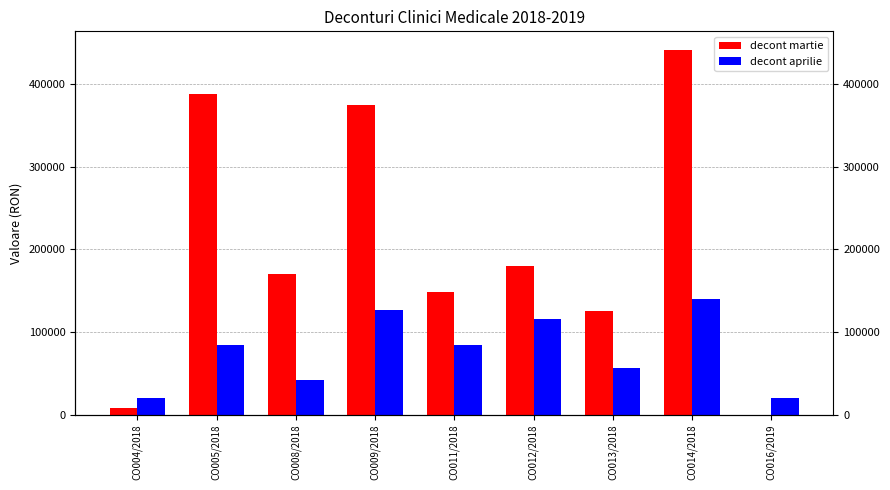

Reading left to right, what are all the values shown in this chart?

decont martie: 7903.6	387366.3	170476.1	374700.8	147739.8	180093.7	124863.4	441529.1	0.0
decont aprilie: 20615.2	84305.6	42073.5	126458.3	84251.9	115969.6	56203.7	139530.8	20500.3